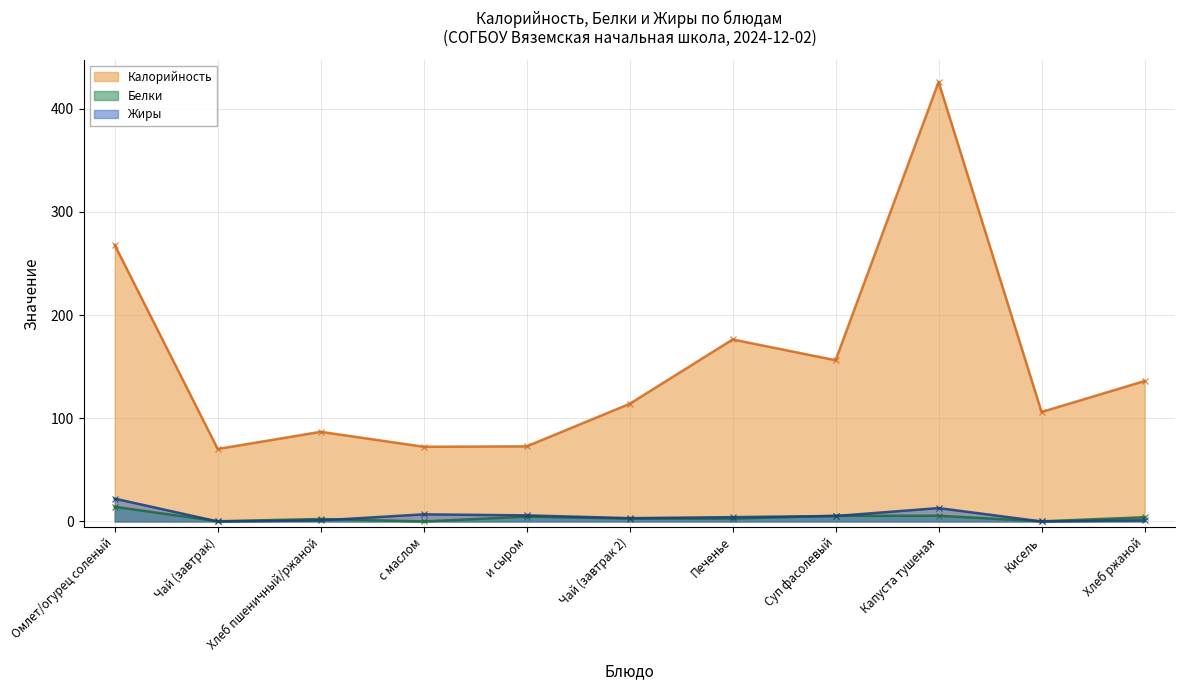

True or false: Калорийность and Белки cross at least once.

False